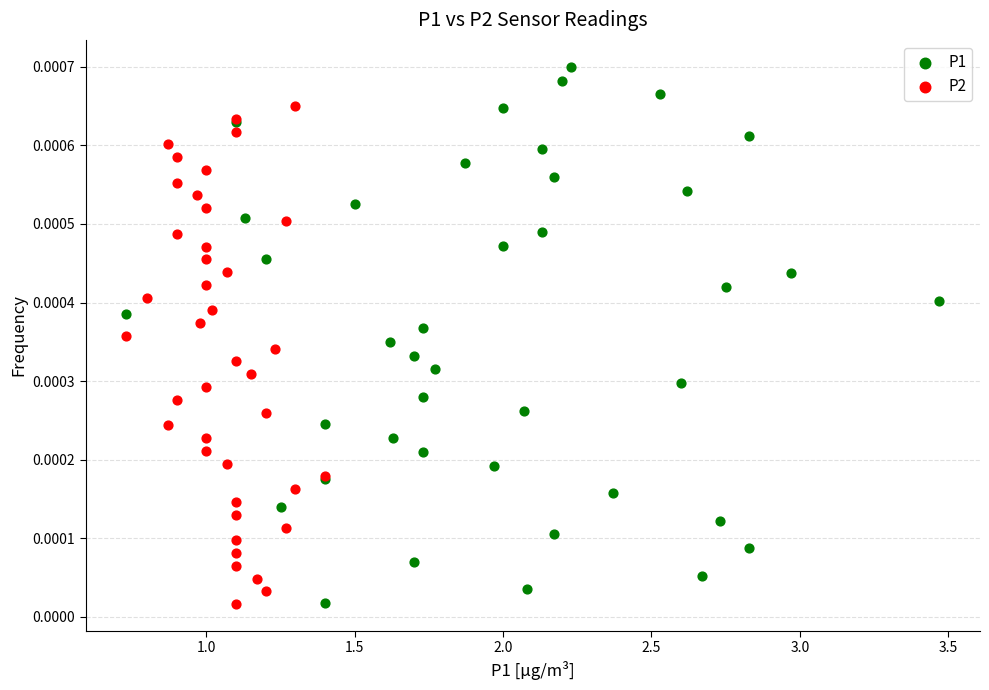

What are all the series names shown in the legend?

P1, P2